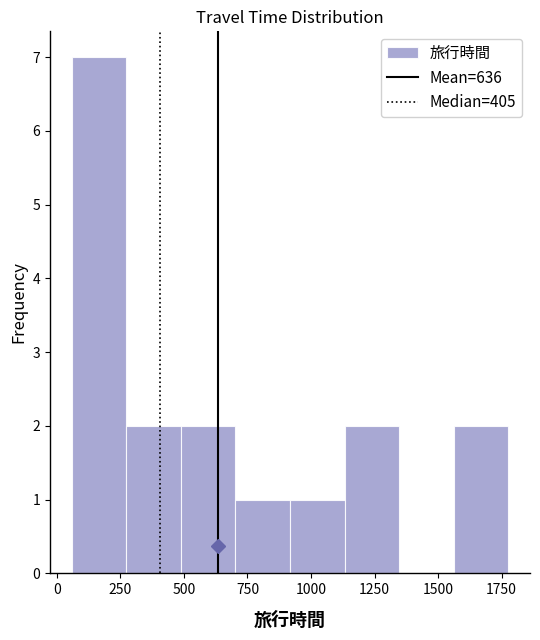

How tall is the bar that spans 500 to 700 on the x-axis? Neither the bar edges nor the heights are printed on the chart, so give them approximately, as read against the axes.

2